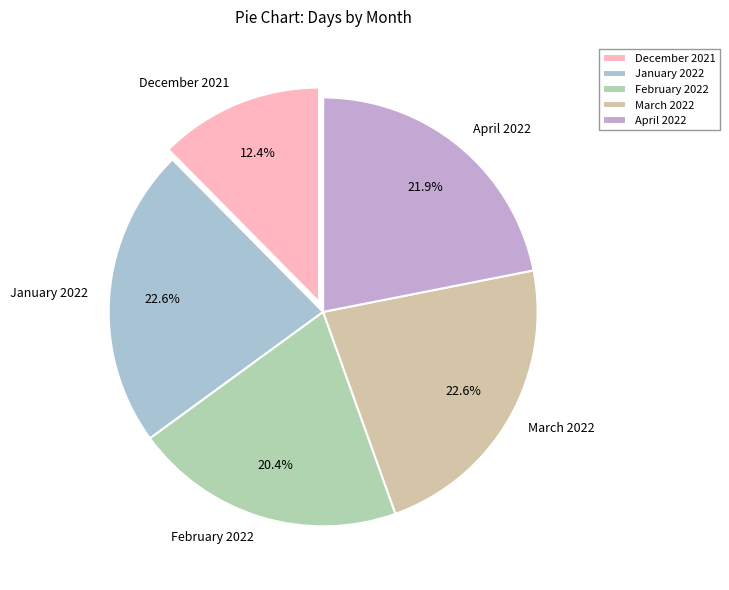

Which has a higher value, February 2022 or April 2022?

April 2022